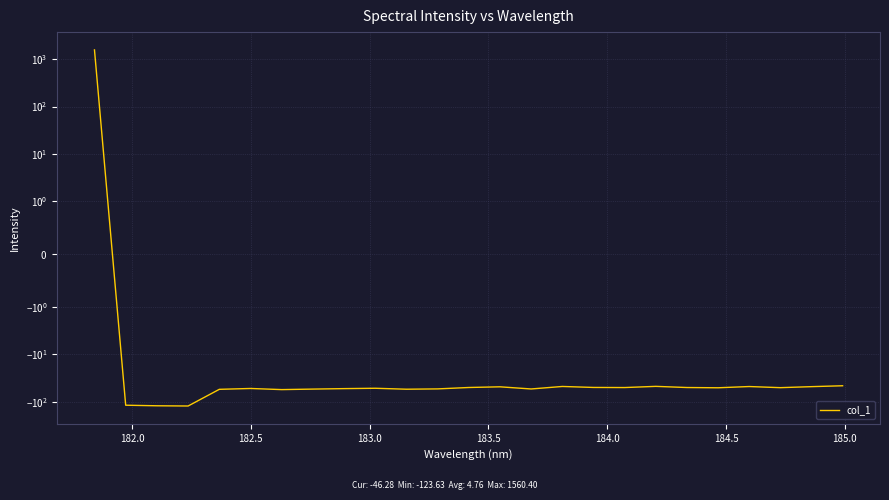

Count the number of values greater than -51.

12